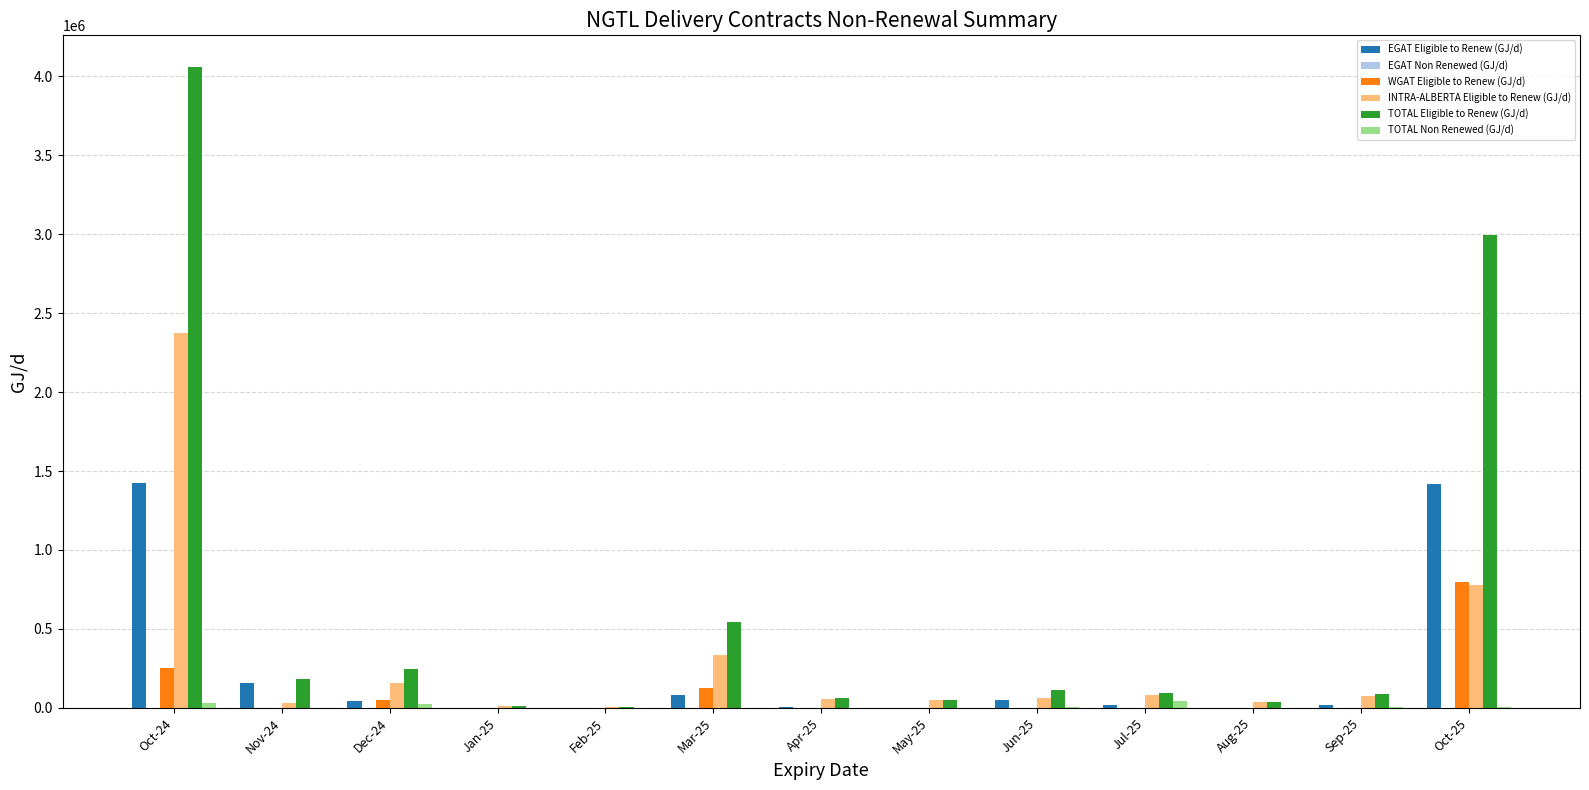

What is the difference between the INTRA-ALBERTA Eligible to Renew (GJ/d) values at Jul-25 and Oct-24?

2294841